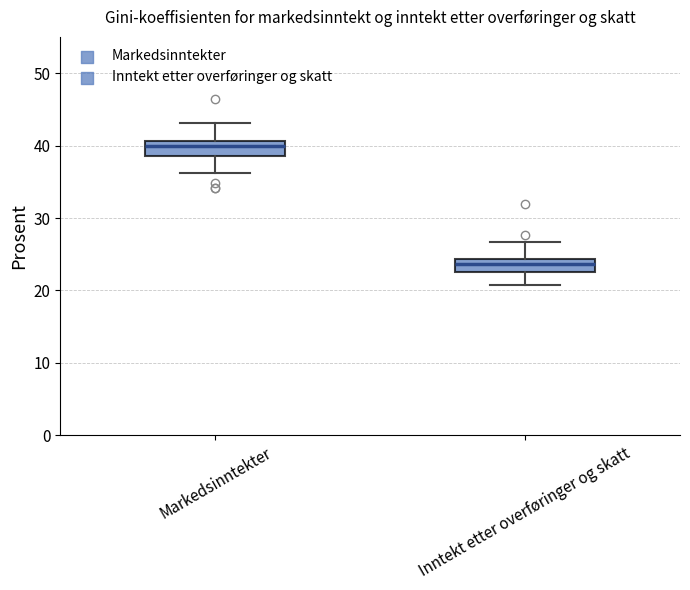

Reading left to right, read every box against the y-axis: the position of its median line, the range the box covers, and the ends of its whiskers. The values are not printed on the chart, so give them approximately, as read against the axis.

Markedsinntekter: median 40, box 39 to 41, whiskers 36 to 43
Inntekt etter overføringer og skatt: median 24 (inside the box), box 23 to 24, whiskers 21 to 27